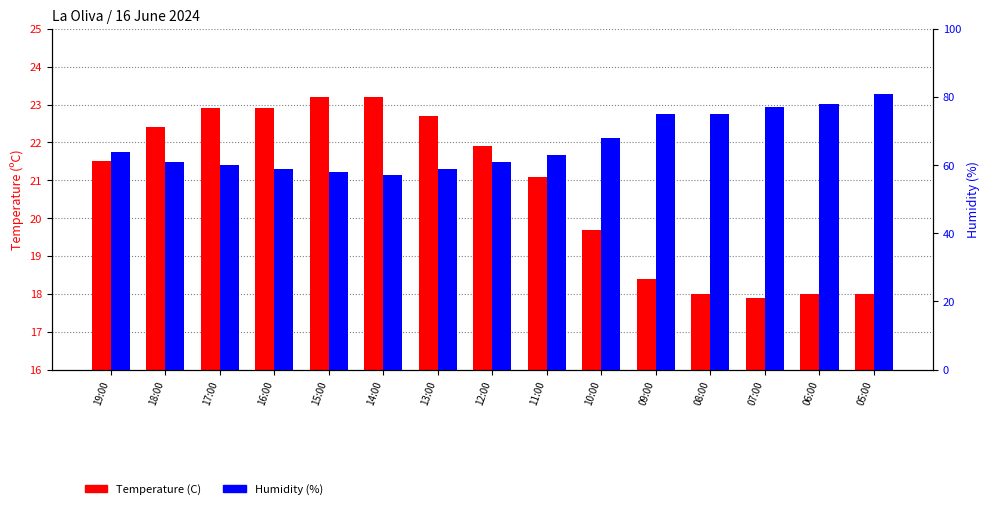

What is the label of the 13th bar from the left?

07:00